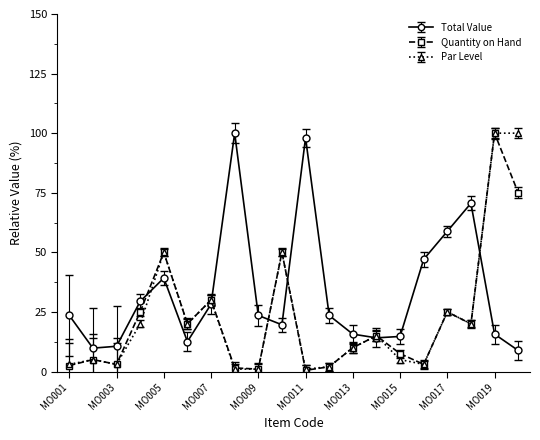

After their last crossing, which series has the higher values: Par Level or Total Value?

Par Level